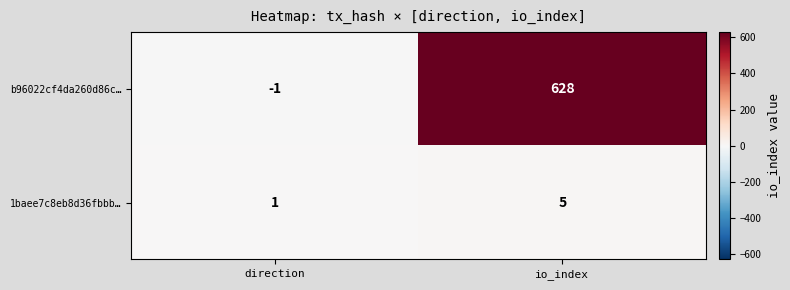

At direction, list the series in order from smallest to largest.

b96022cf4da260d86c…, 1baee7c8eb8d36fbbb…